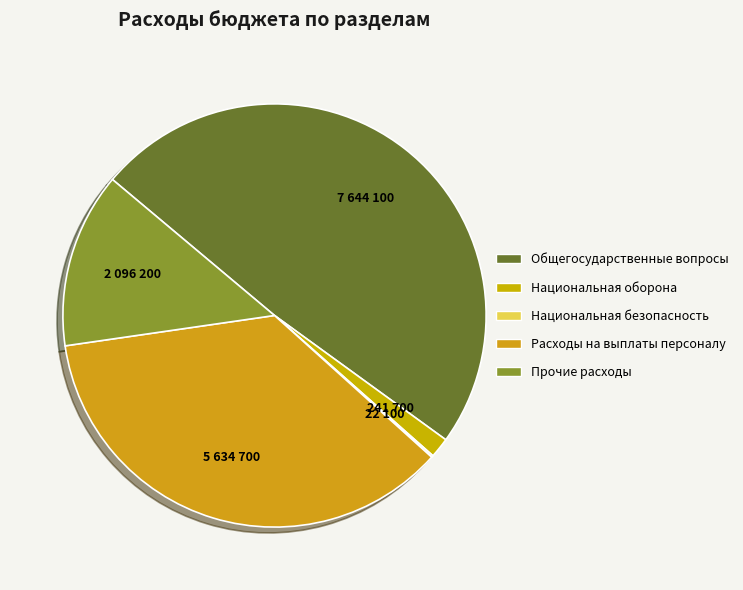

What is the total percentage of Национальная безопасность and Национальная оборона?

1.7%